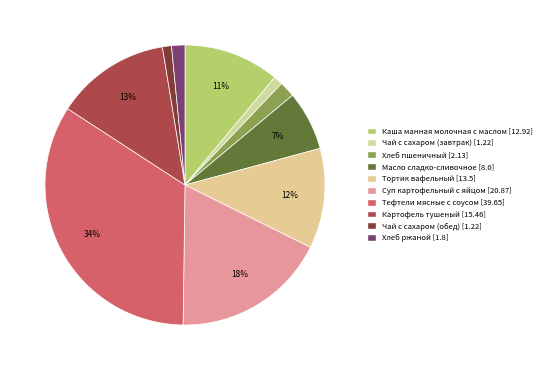

Count the number of slices in the pie.

10